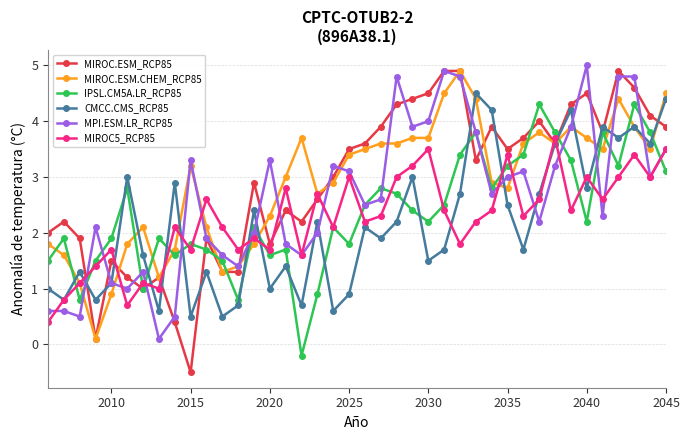

Which series has the widest spread of values?

MIROC.ESM_RCP85